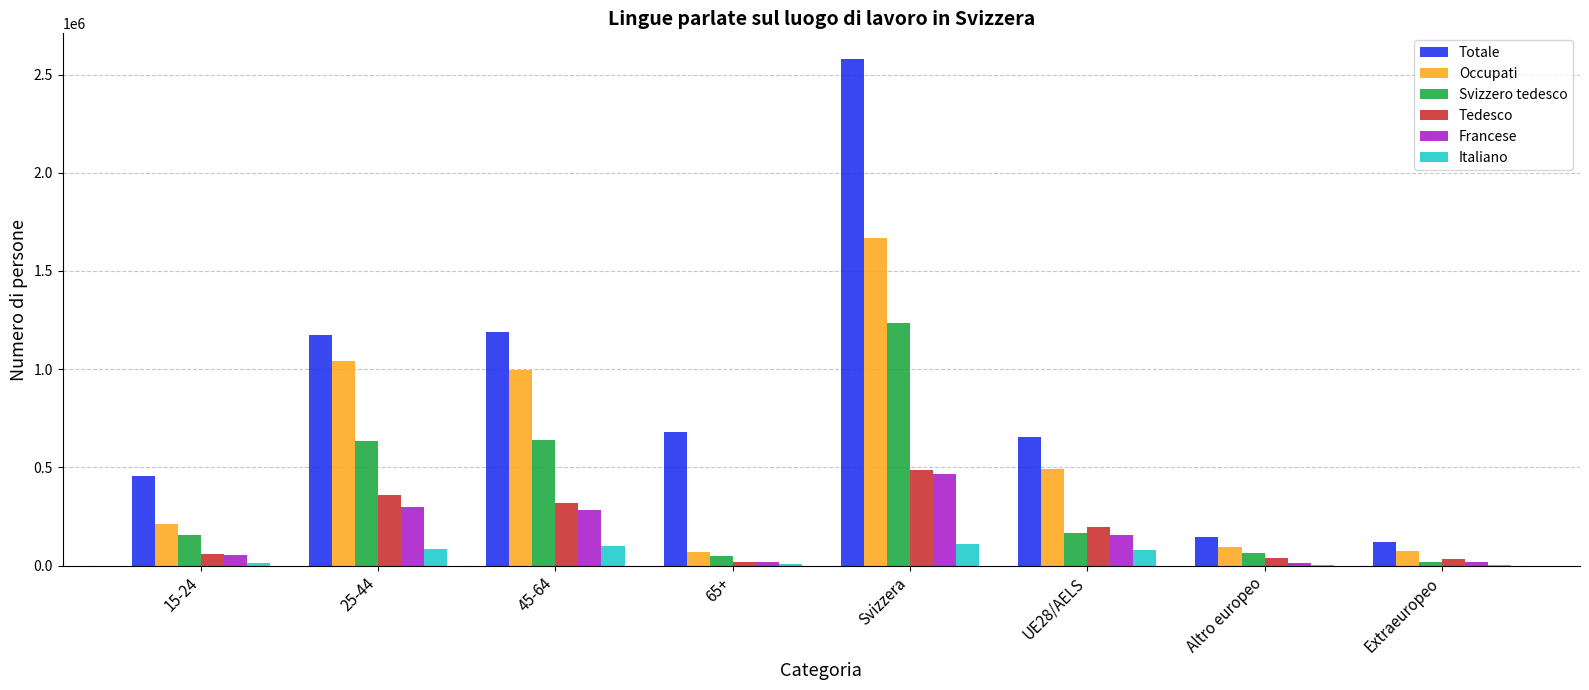

What is the greatest value displayed?

2580634